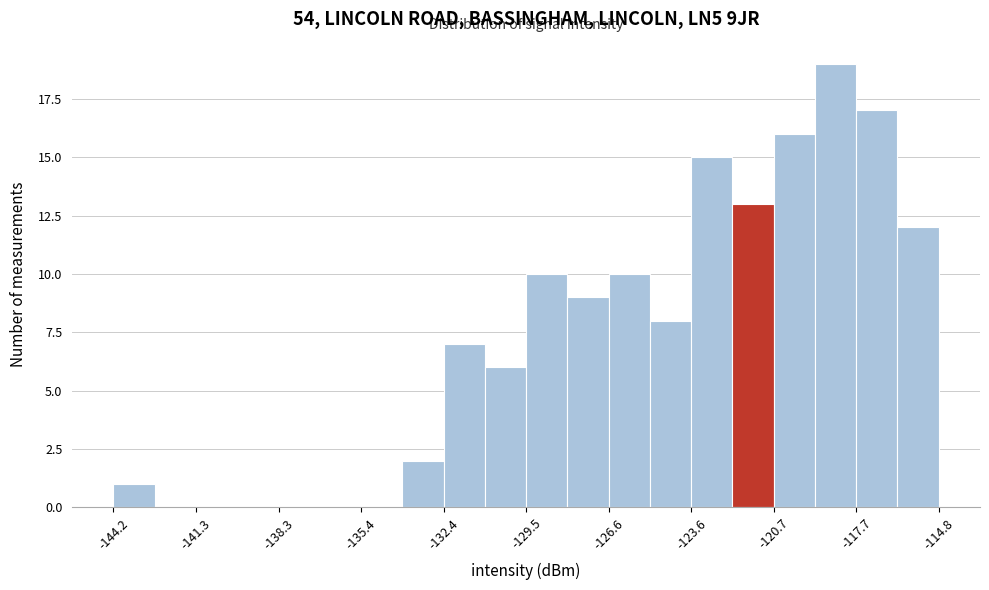

Around what value on the x-axis is the tallest bar? Give the approximate position of its centre, as read against the axis.

-118.5